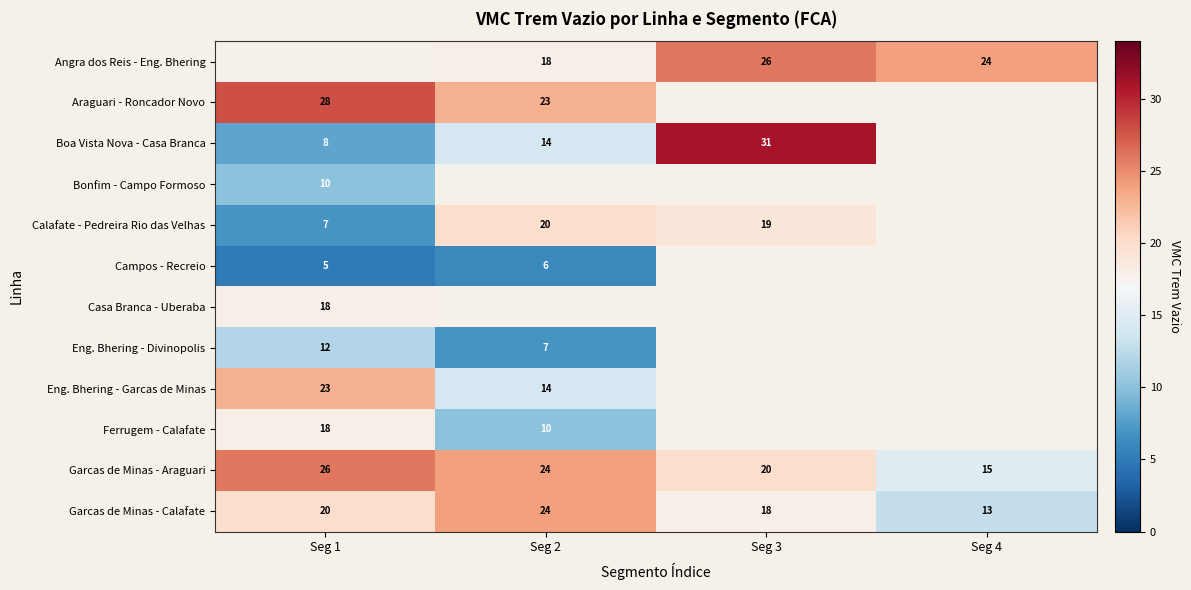

At which label does Garcas de Minas - Calafate reach its minimum?

Seg 4